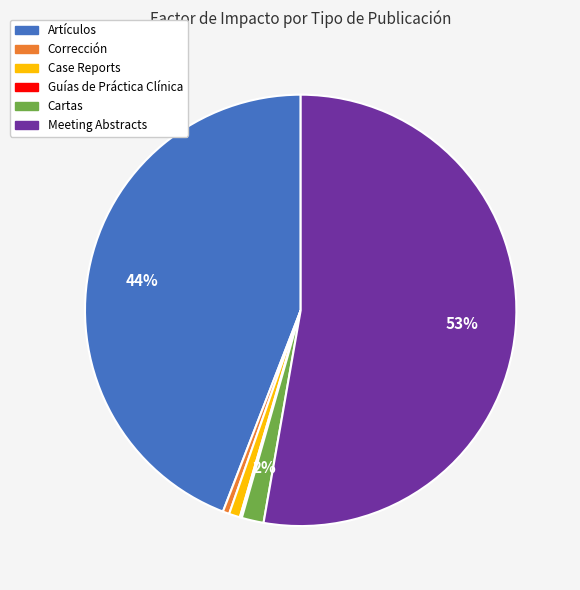

What is the largest slice in the pie chart?

Meeting Abstracts